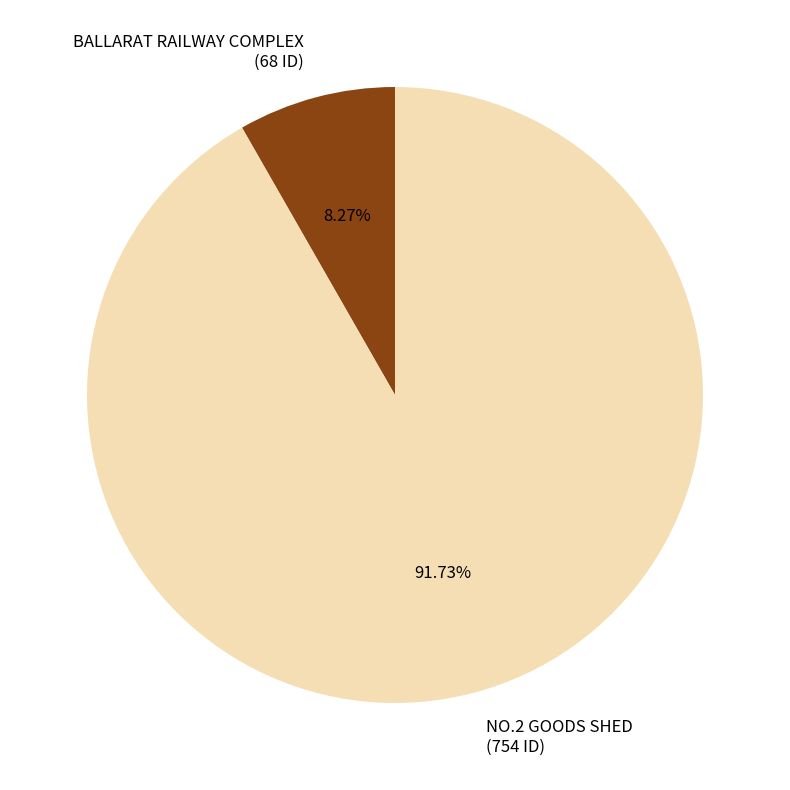

To the nearest percent, what portion does NO.2 GOODS SHED represent?

92%